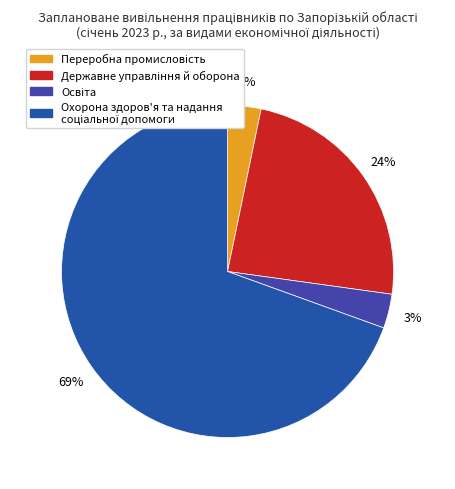

To the nearest percent, what portion does Державне управління й оборона represent?

24%